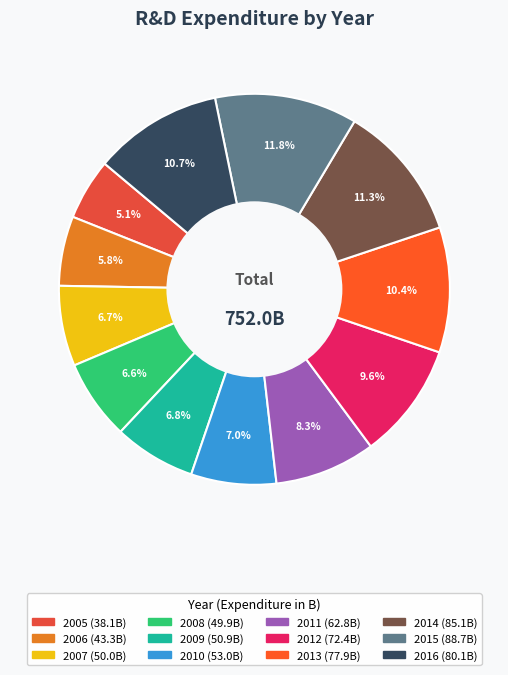

What is the change in value from 2012 to 2013?

+5.5